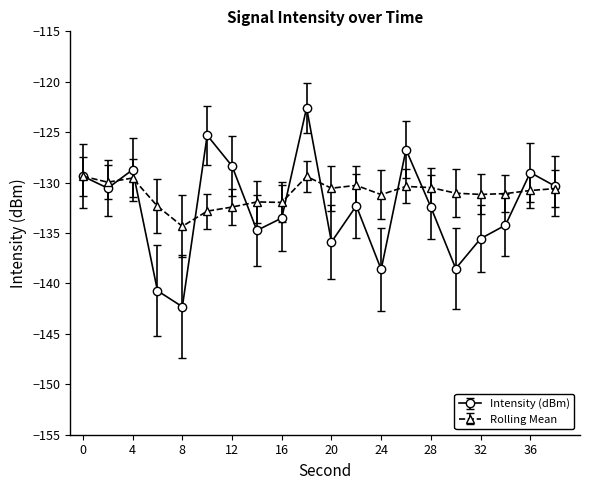

What is the minimum value shown in the chart?

-142.3